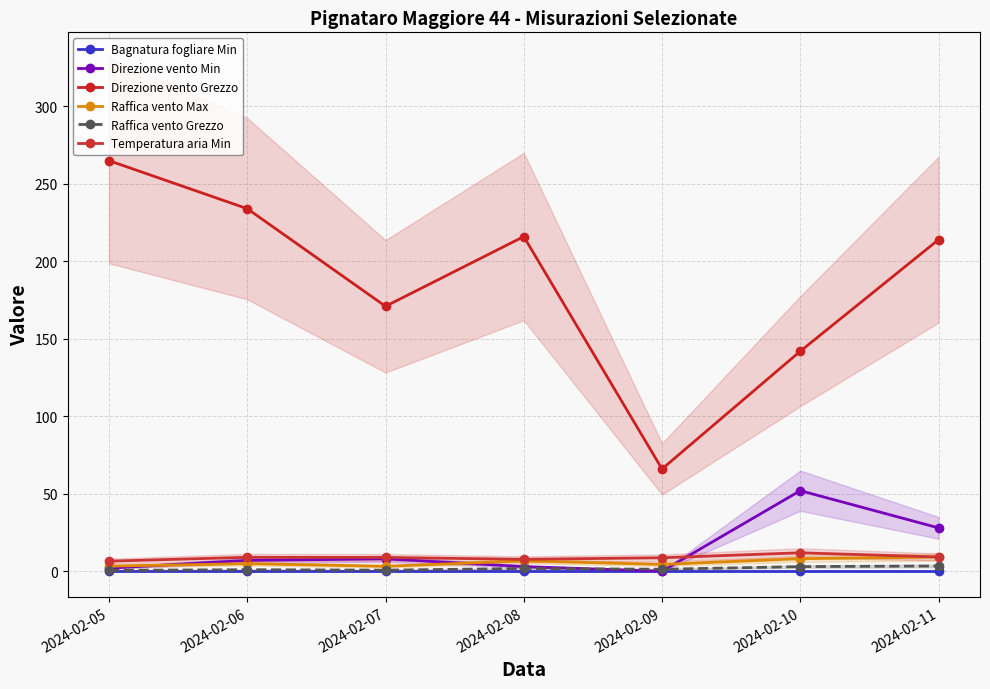

Which has a higher value, 2024-02-11 or 2024-02-06?

2024-02-11